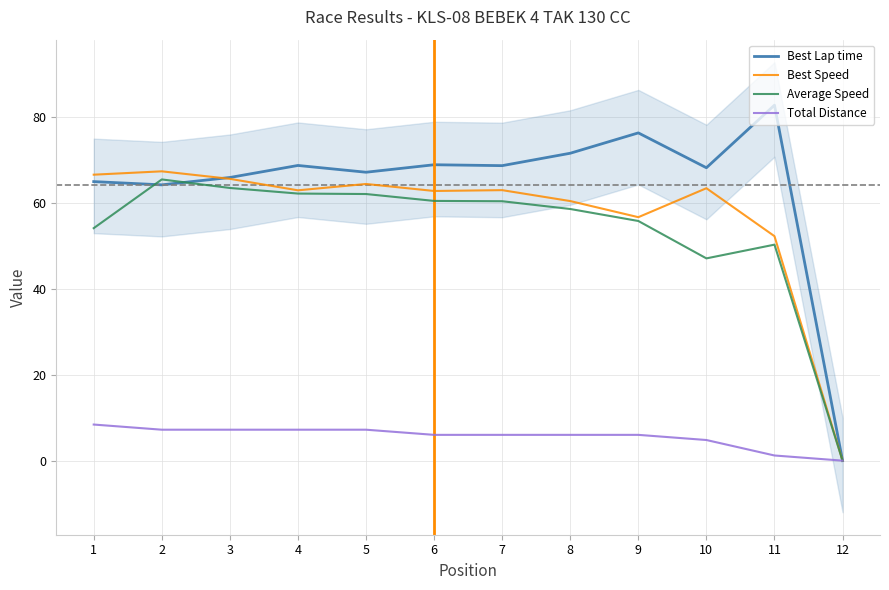

What is the maximum value for Average Speed?

65.4